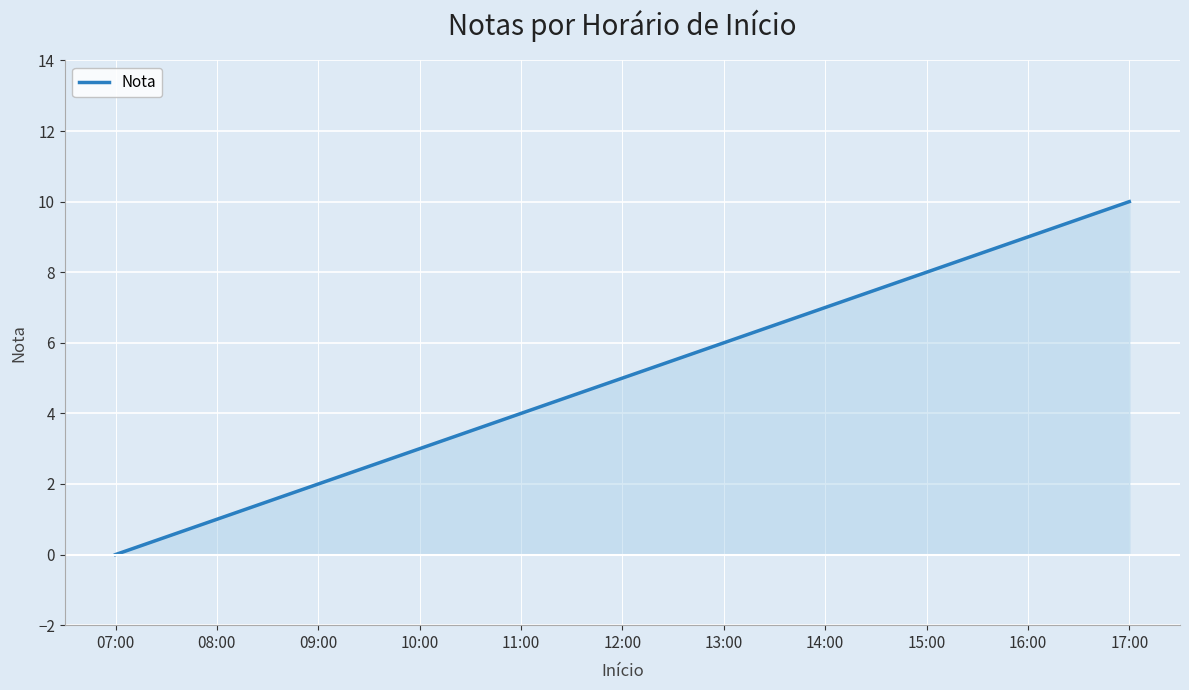

What is the greatest value displayed?

10